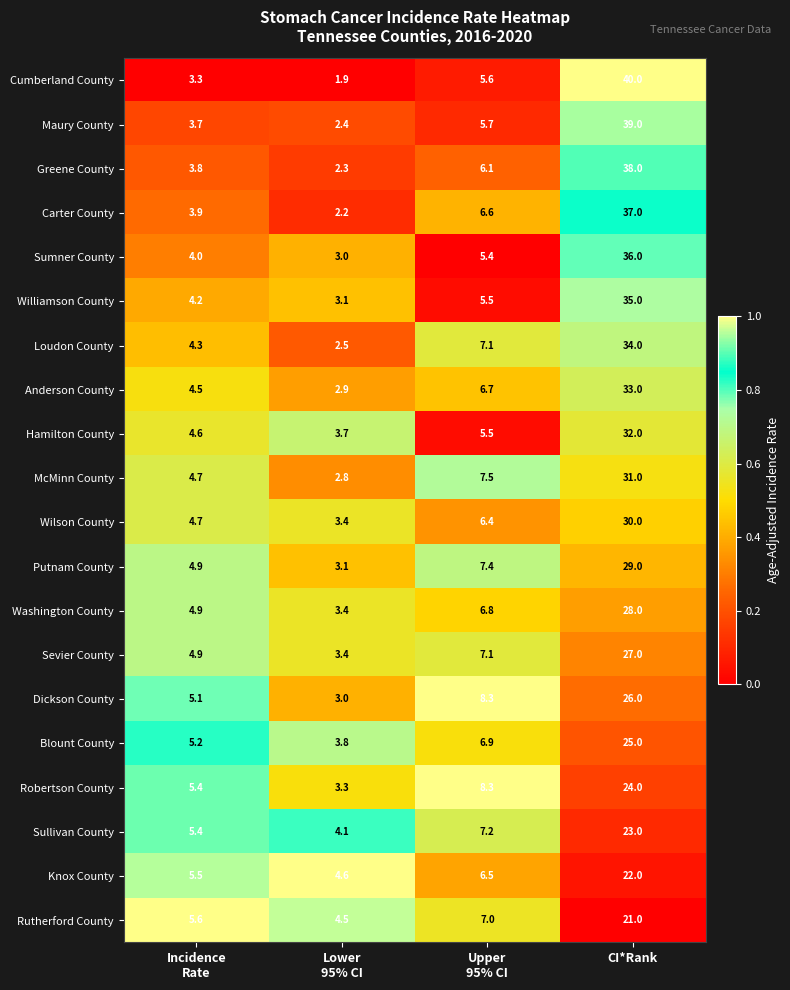

Count the number of categories in the chart.

4